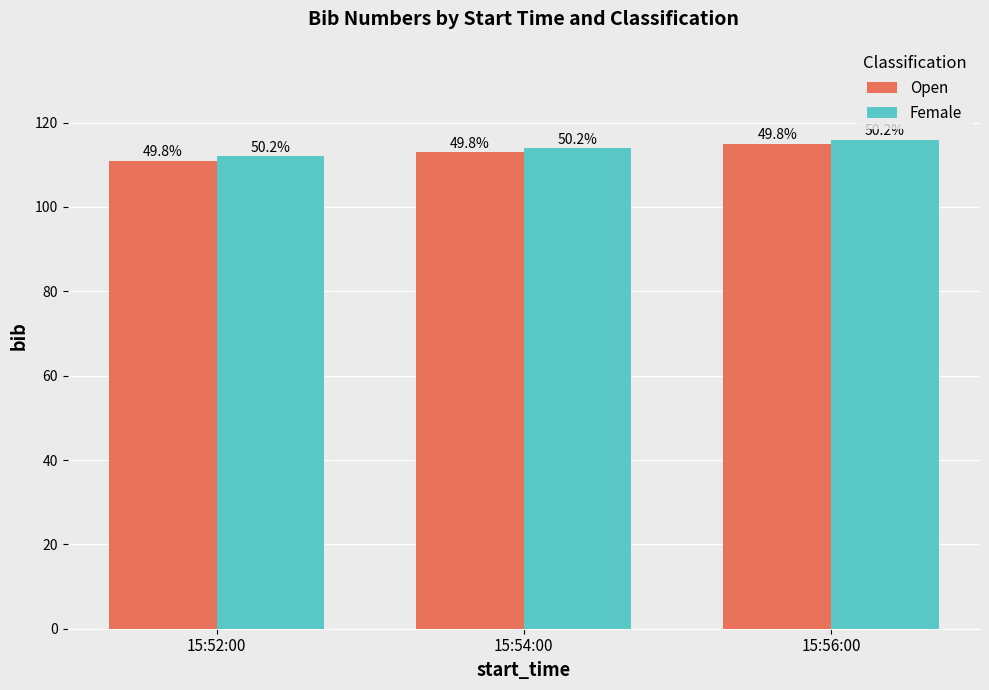

What are all the series names shown in the legend?

Open, Female